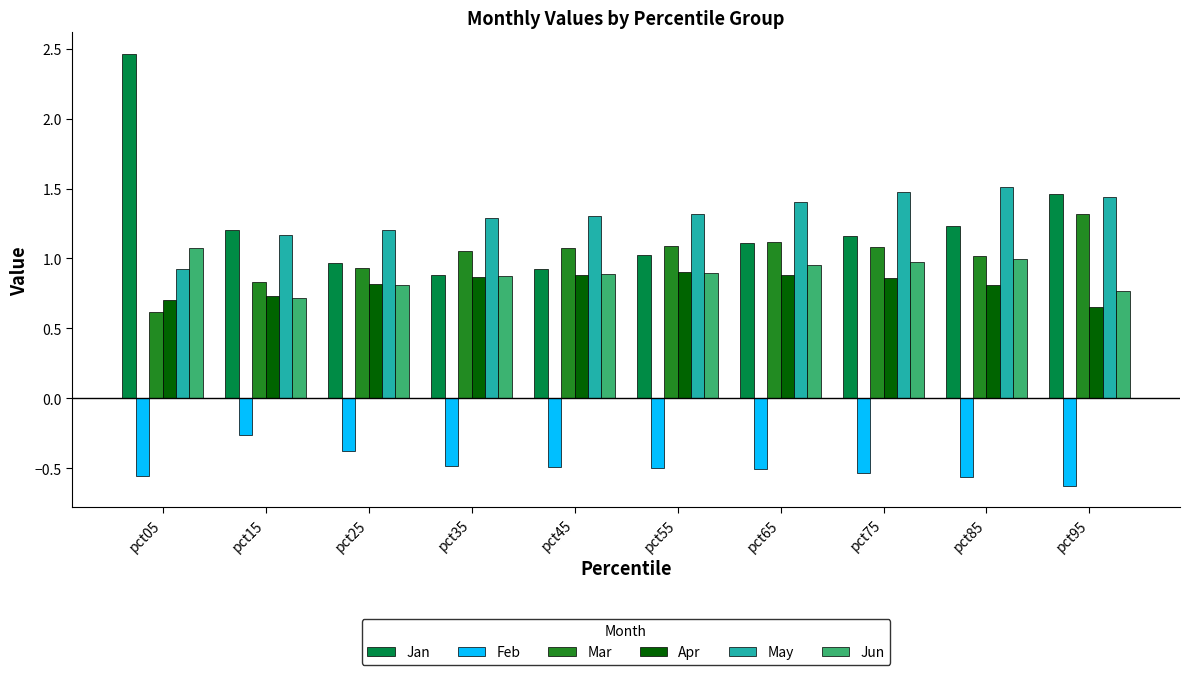

Rank the series by their maximum value, from lowest to highest.

Feb, Apr, Jun, Mar, May, Jan